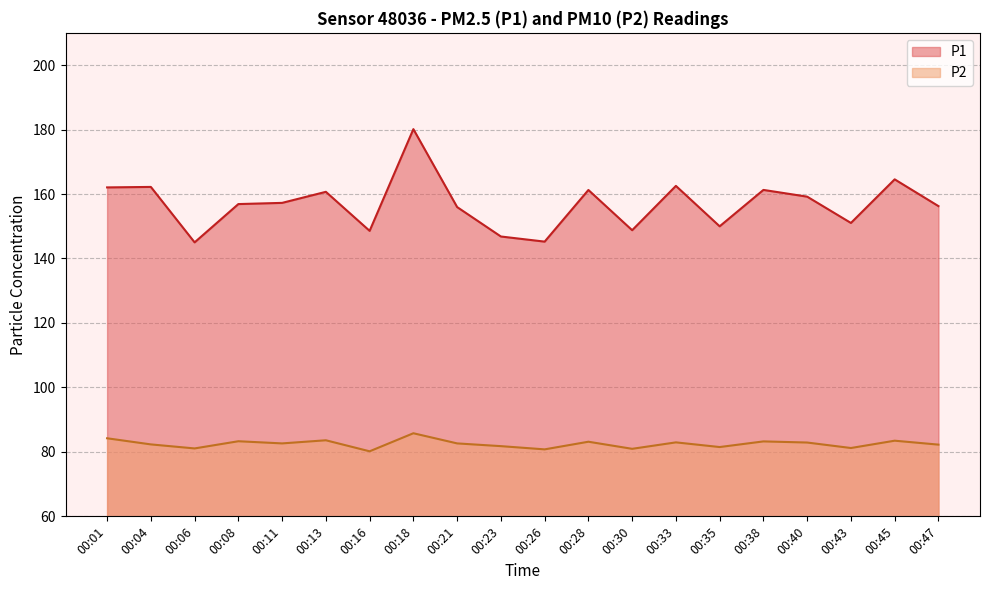

Rank the categories by P1 value from lowest to highest.

00:06, 00:26, 00:23, 00:16, 00:30, 00:35, 00:43, 00:21, 00:47, 00:08, 00:11, 00:40, 00:13, 00:28, 00:38, 00:01, 00:04, 00:33, 00:45, 00:18